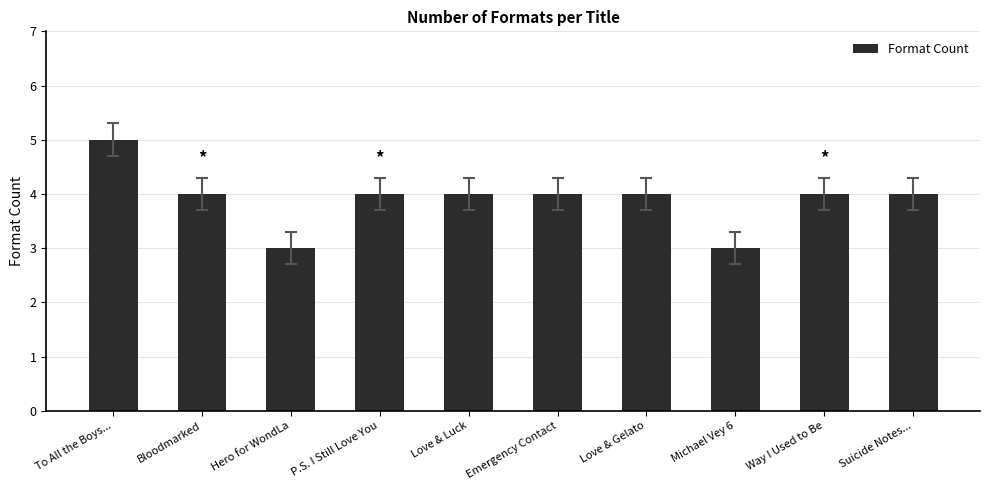

What is the value of the 7th bar from the left?

4